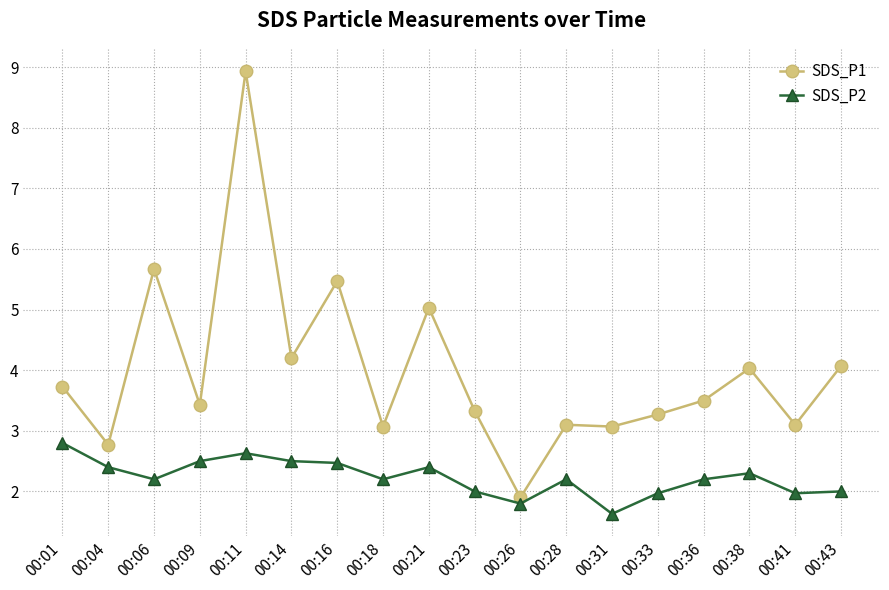

Reading right to left, transcribe all the data shown in this chart.

SDS_P1: 00:43=4.1	00:41=3.1	00:38=4.0	00:36=3.5	00:33=3.3	00:31=3.1	00:28=3.1	00:26=1.9	00:23=3.3	00:21=5.0	00:18=3.1	00:16=5.5	00:14=4.2	00:11=8.9	00:09=3.4	00:06=5.7	00:04=2.8	00:01=3.7
SDS_P2: 00:43=2.0	00:41=2.0	00:38=2.3	00:36=2.2	00:33=2.0	00:31=1.6	00:28=2.2	00:26=1.8	00:23=2.0	00:21=2.4	00:18=2.2	00:16=2.5	00:14=2.5	00:11=2.6	00:09=2.5	00:06=2.2	00:04=2.4	00:01=2.8